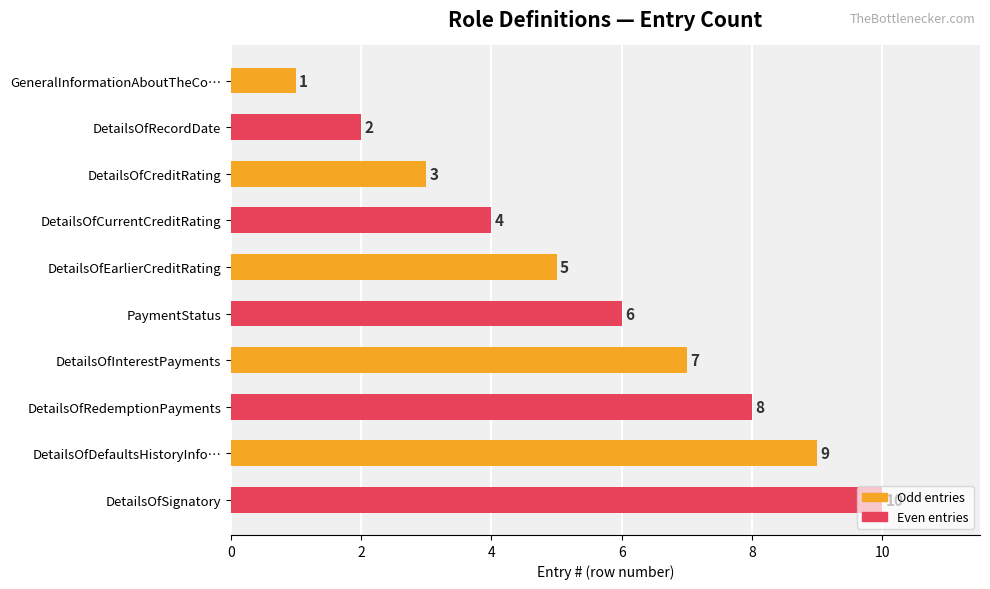

How many categories are shown in the chart?

10